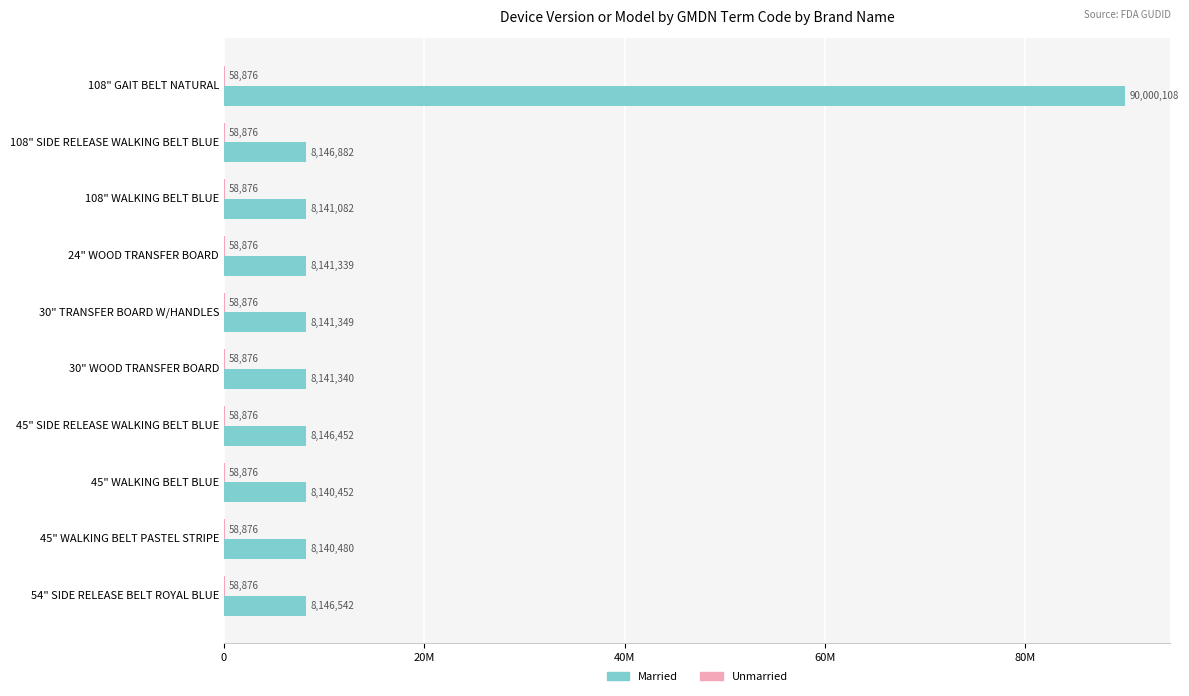

What is the lowest value of the Married series?

8140452.0